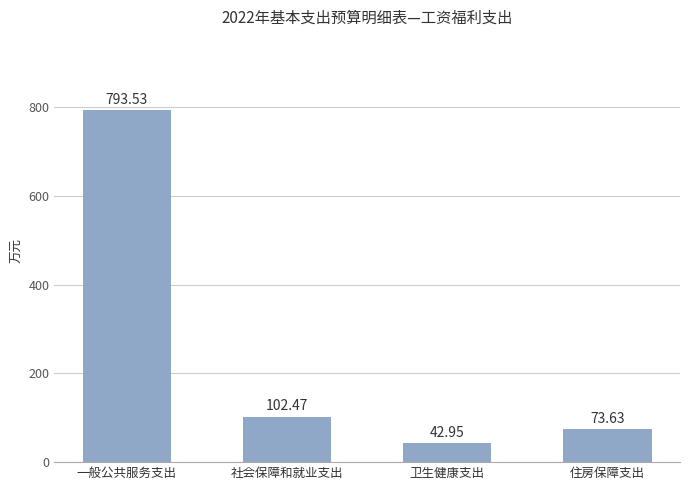

At which label is the value closest to 418?

社会保障和就业支出